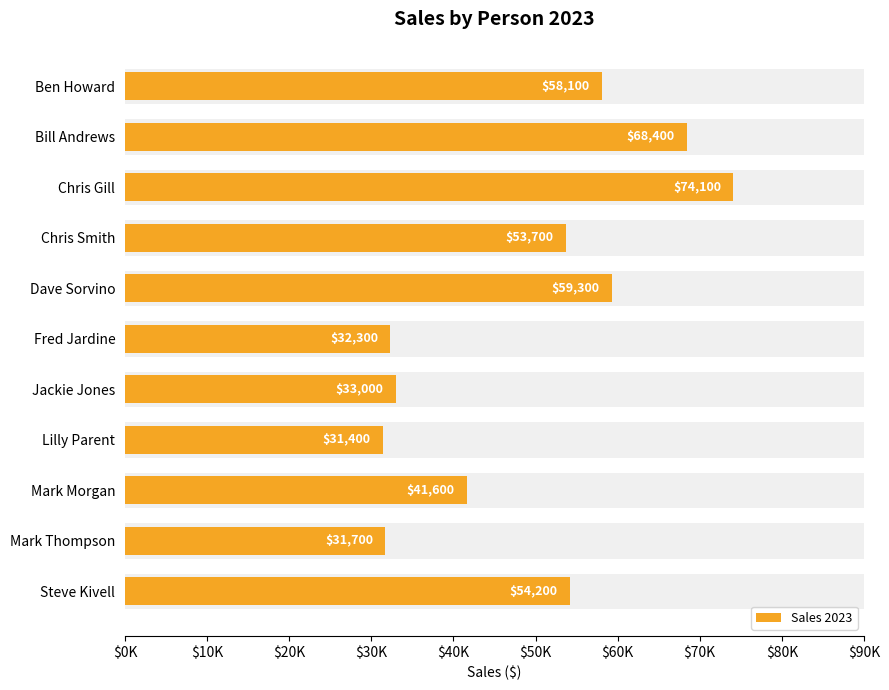

The chart shows a value of 26073 at Mark Morgan. True or false?

False